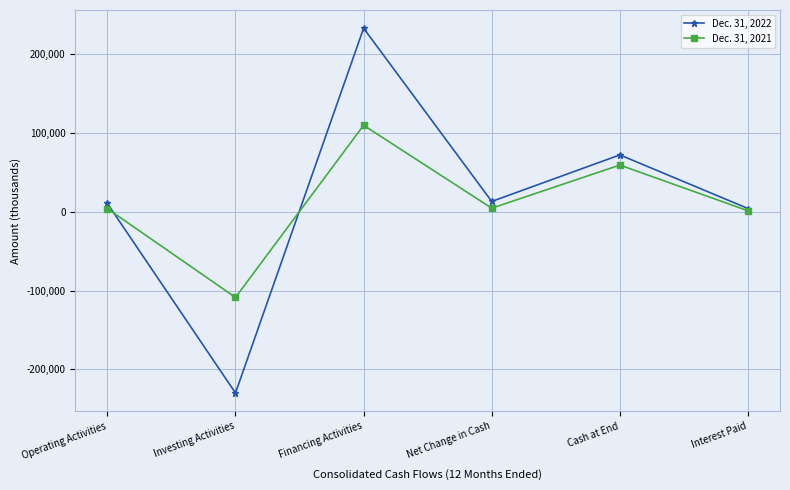

List the series in order of their peak value, highest first.

Dec. 31, 2022, Dec. 31, 2021